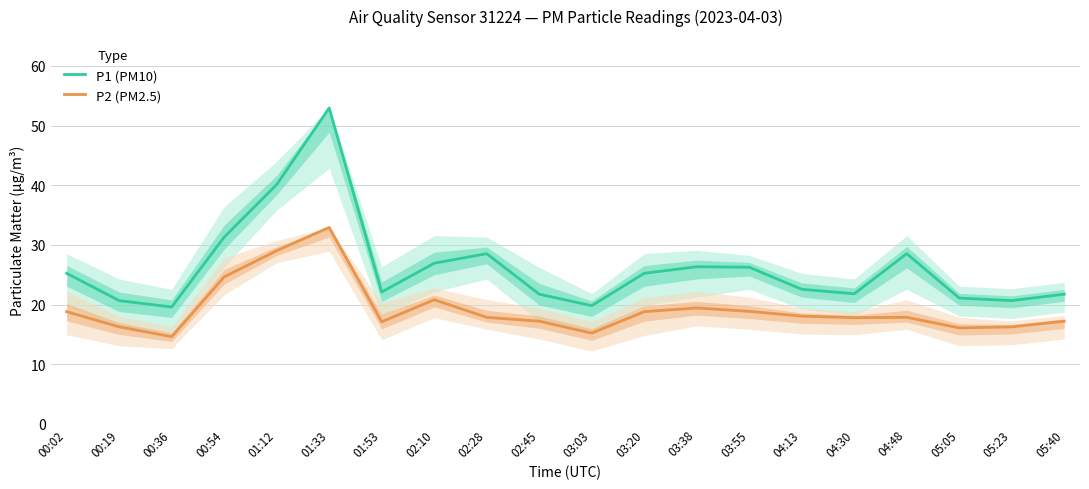

The P1 (PM10) series shows 5.6 at 00:19. True or false?

False